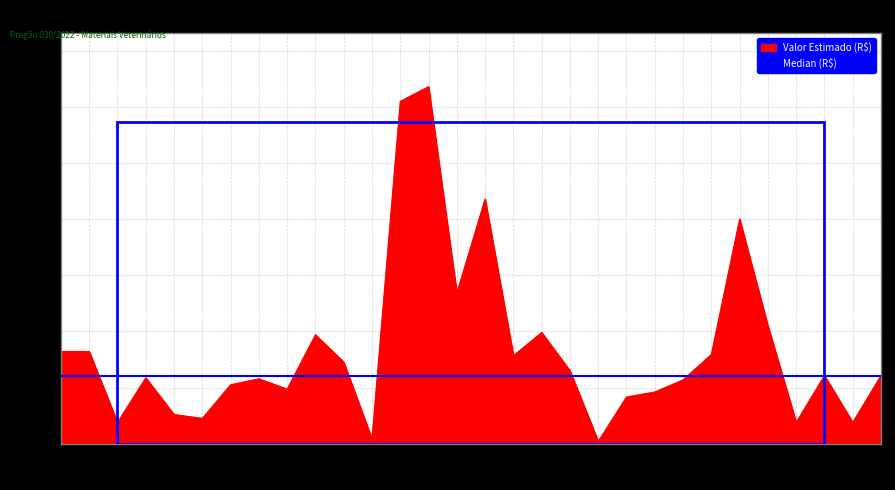

Which category has the highest value in the Valor Estimado (R$) series?

14